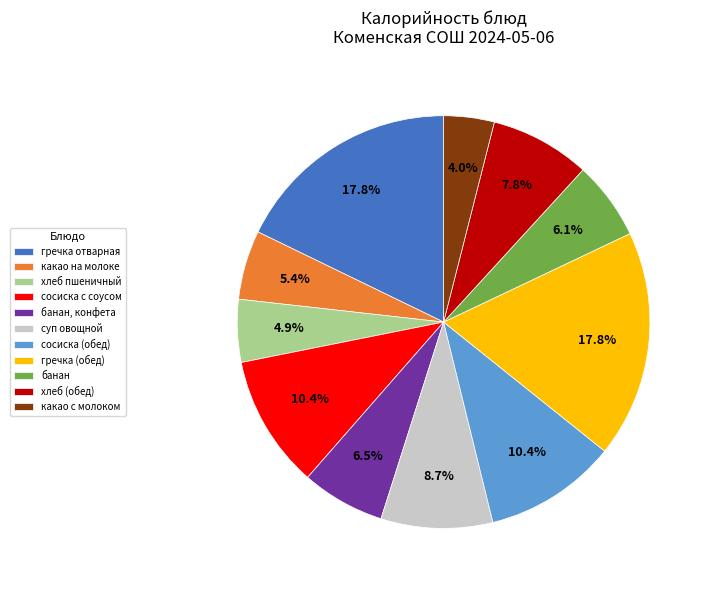

Is какао с молоком the majority of the pie?

No